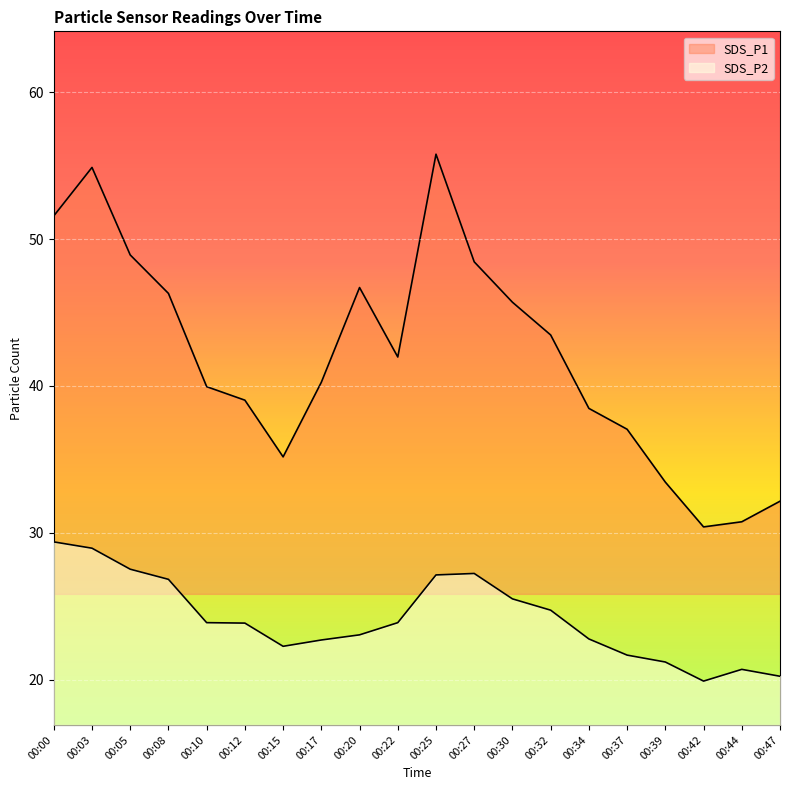

The value of SDS_P2 at 00:08 is 26.8. True or false?

True